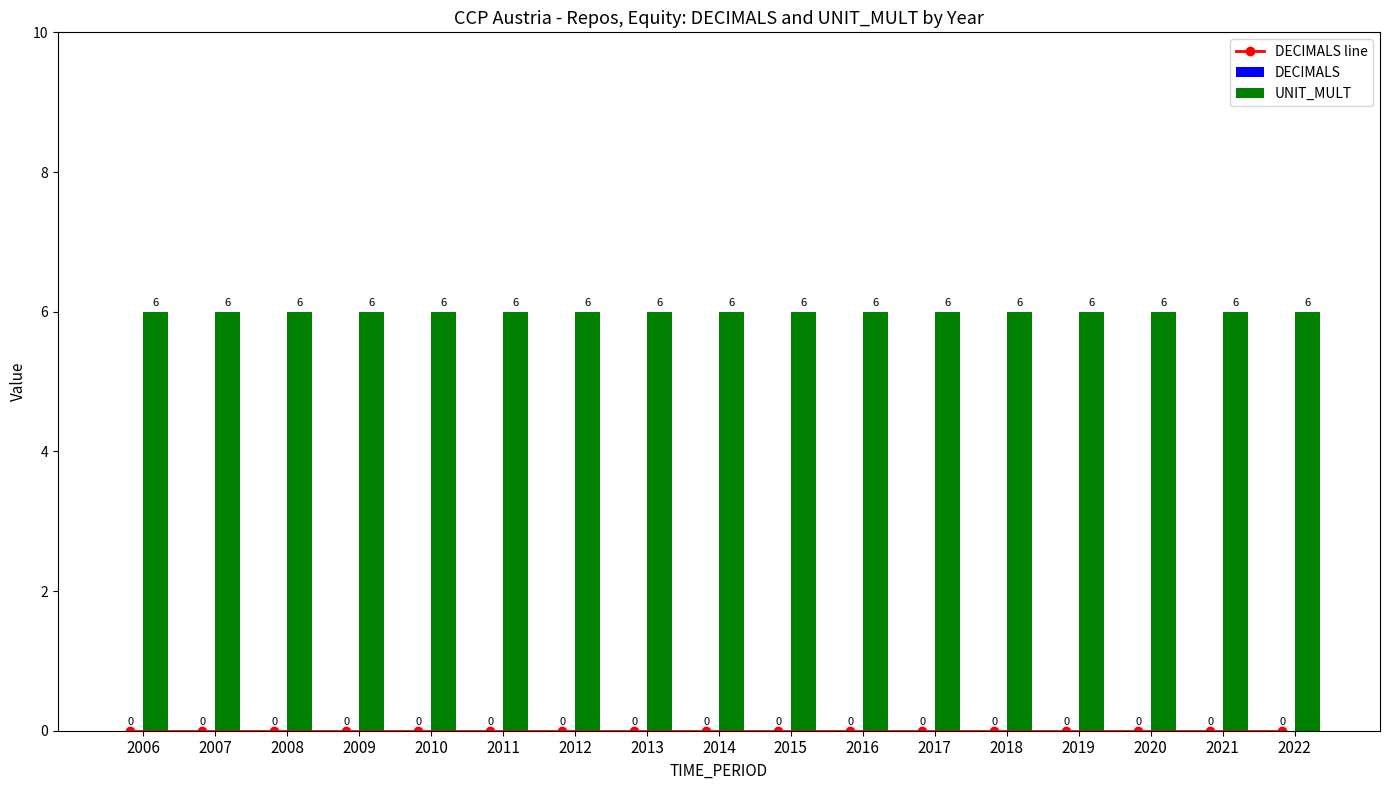

Where is DECIMALS nearest to the value 0?

2006